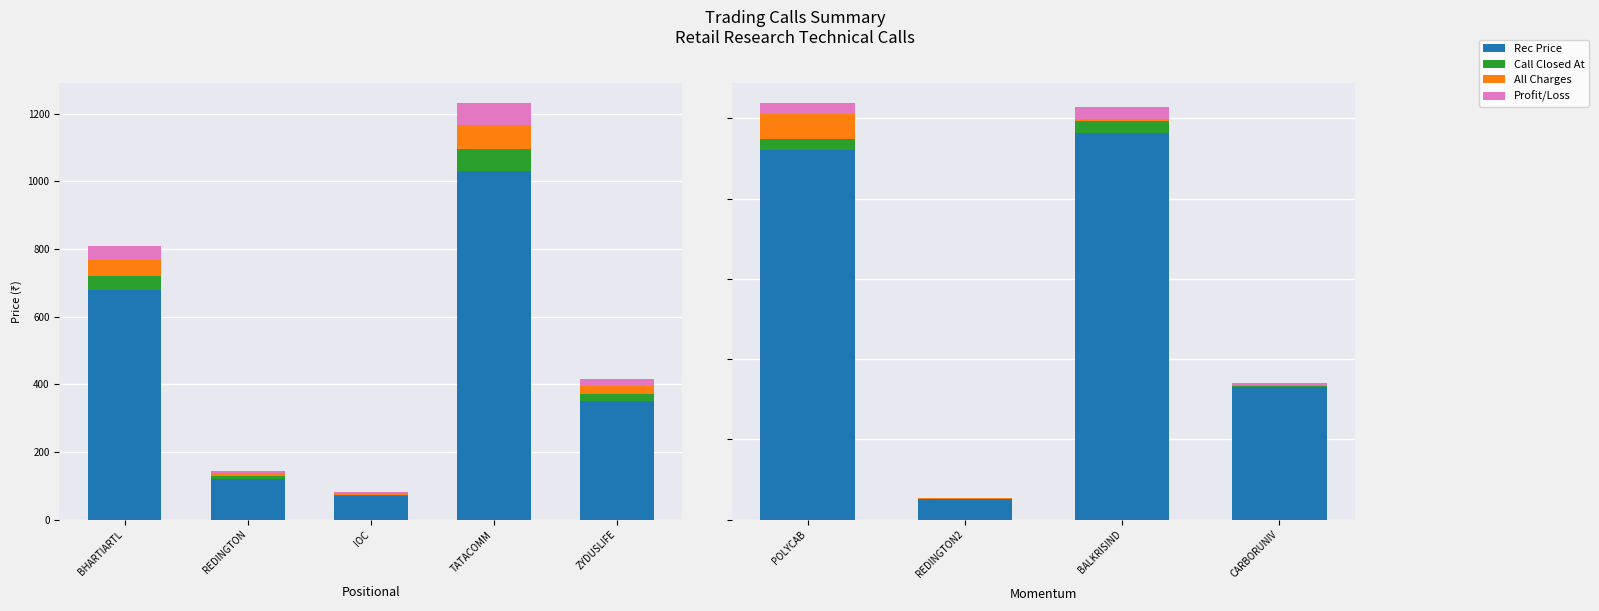

What is the label of the 4th bar from the left?

CARBORUNIV